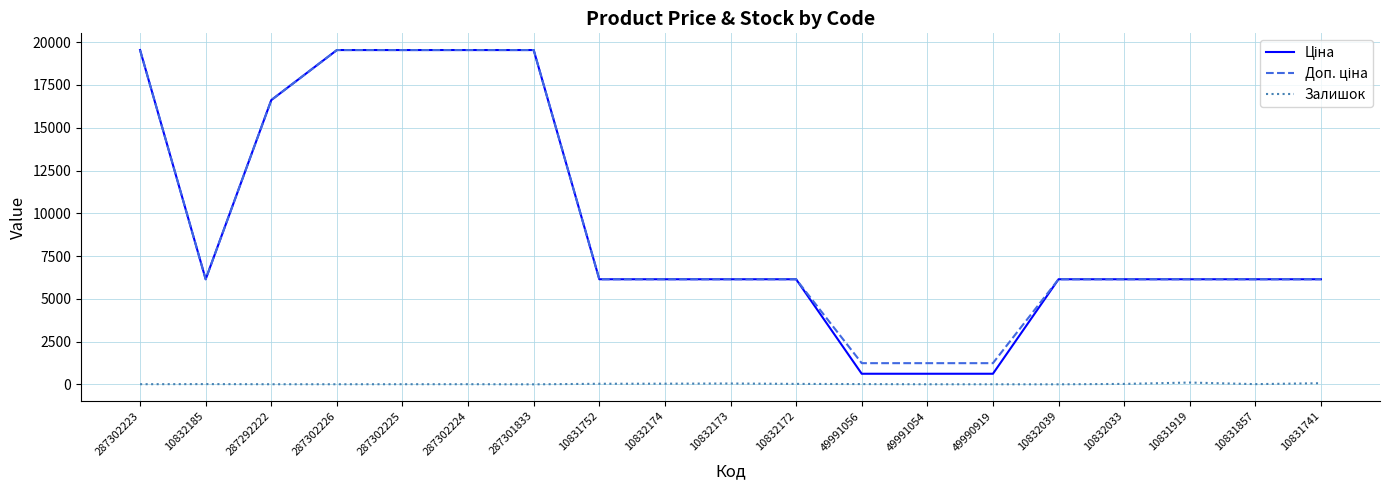

What is the greatest value displayed?

19542.7